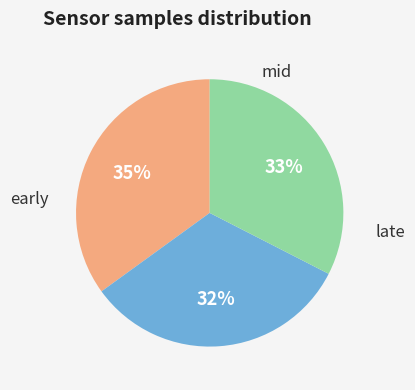

To the nearest percent, what is the difference between the largest and smallest slice percentages?

3%